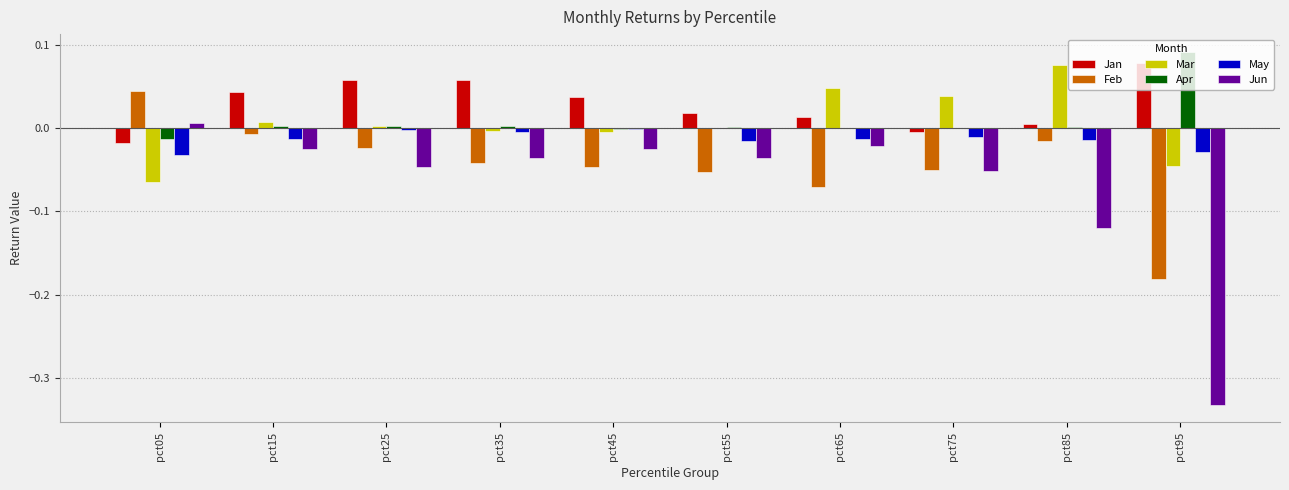

Which series has the largest total across all categories?

Jan